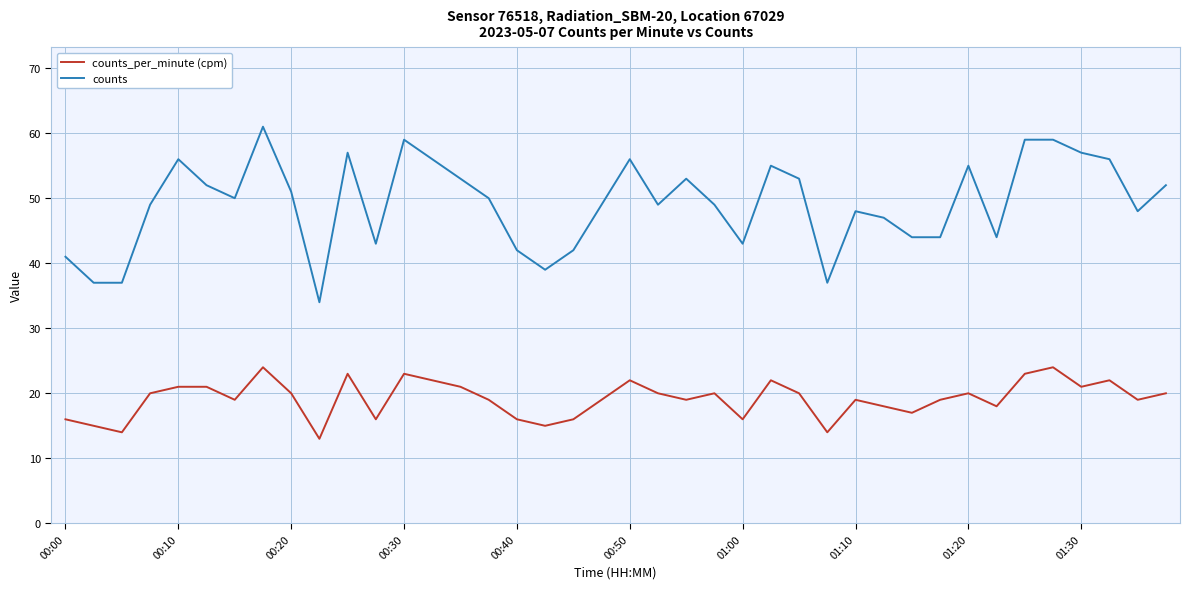

What is the minimum value shown in the chart?

13